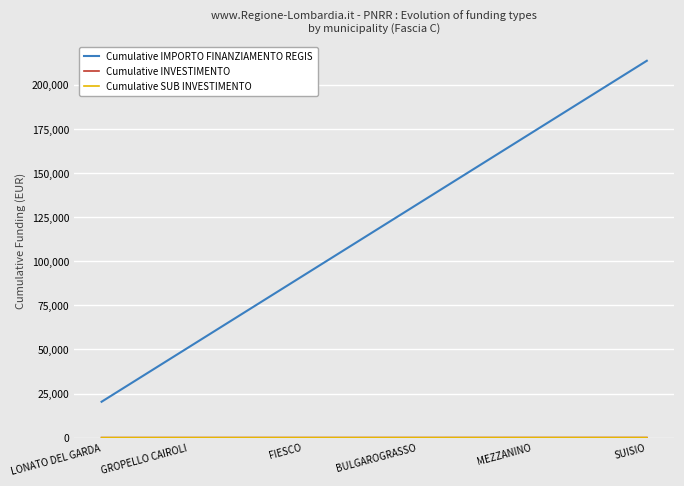

What is the minimum value for Cumulative IMPORTO FINANZIAMENTO REGIS?

20344.0